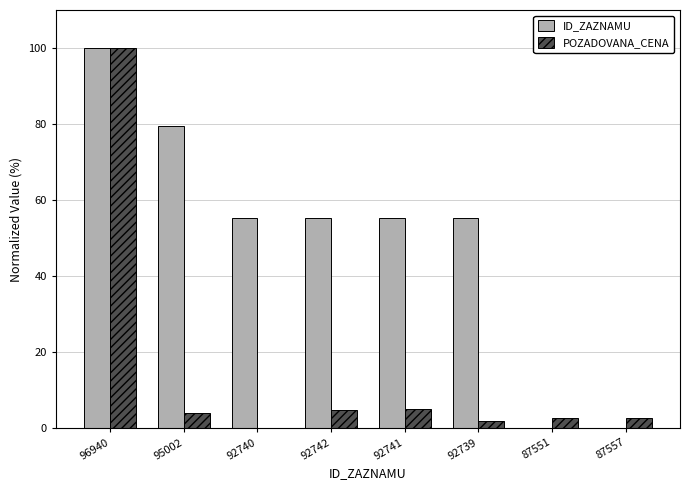

What is the total value across all series at 92740?

55.3